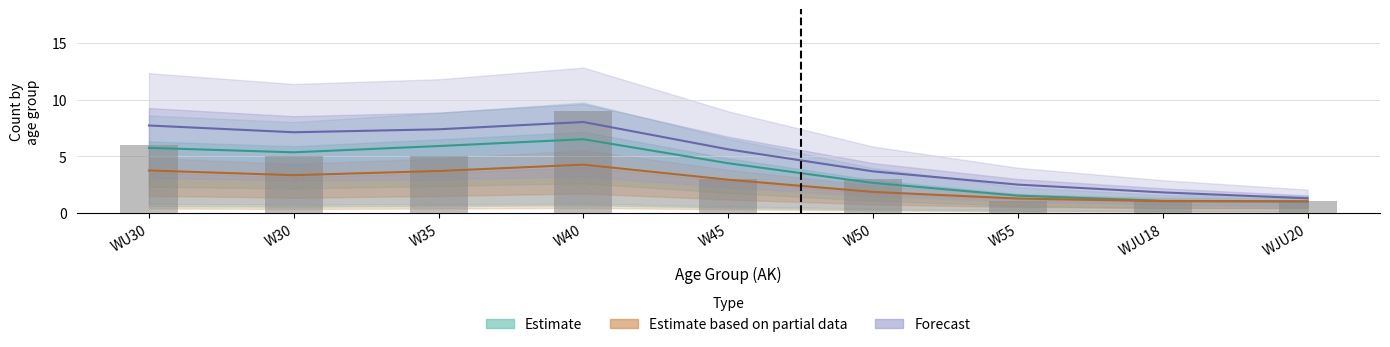

Count the number of categories in the chart.

9